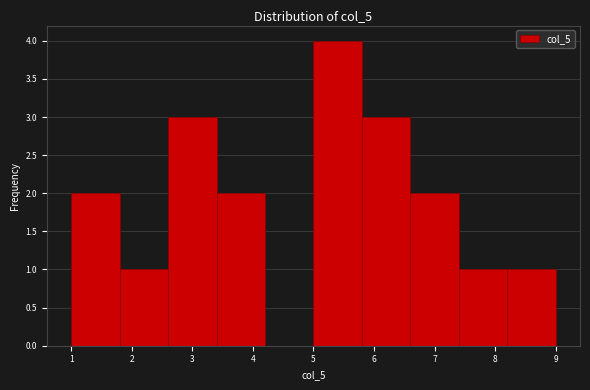

What is the height of the bar covering 5.8 to 6.6 on the x-axis? The values are not printed on the chart, so give them approximately, as read against the axis.

3